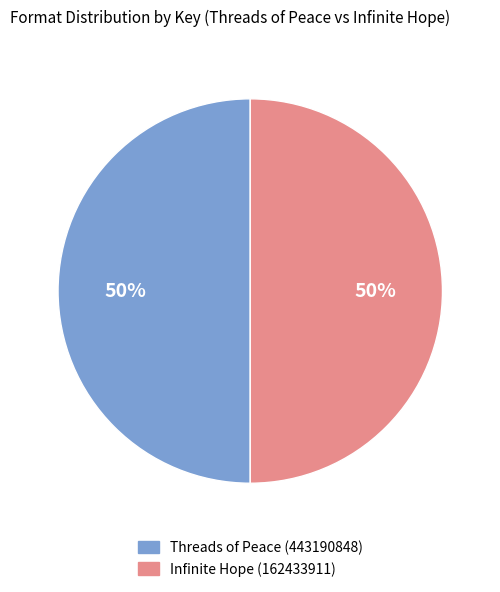

To the nearest percent, what percentage of the pie is Infinite Hope (162433911)?

50%